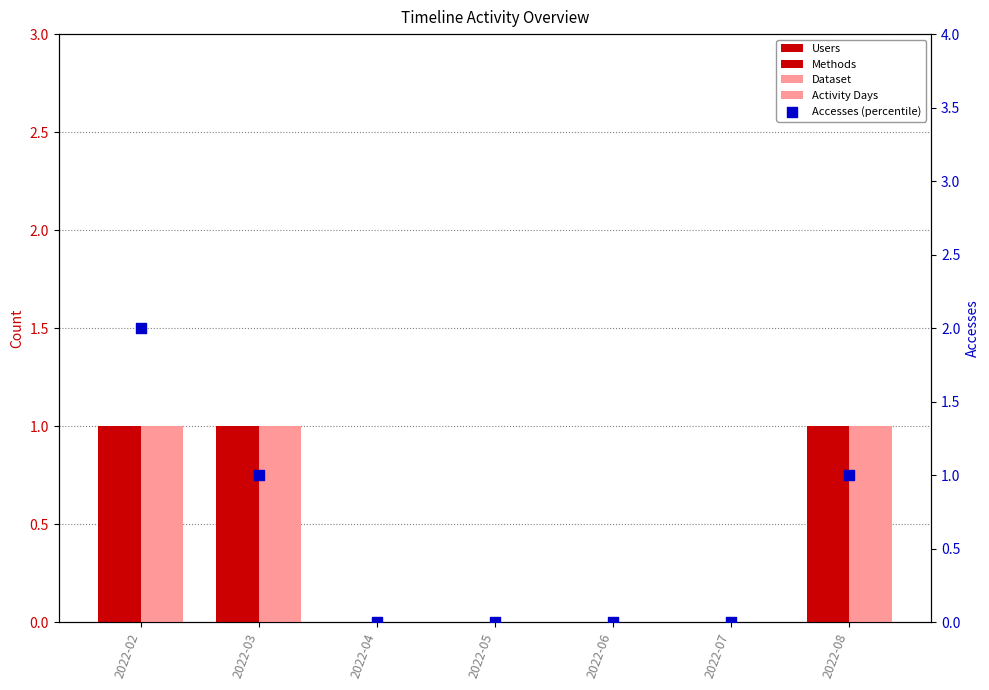

What are all the series names shown in the legend?

Users, Methods, Dataset, Activity Days, Accesses (percentile)